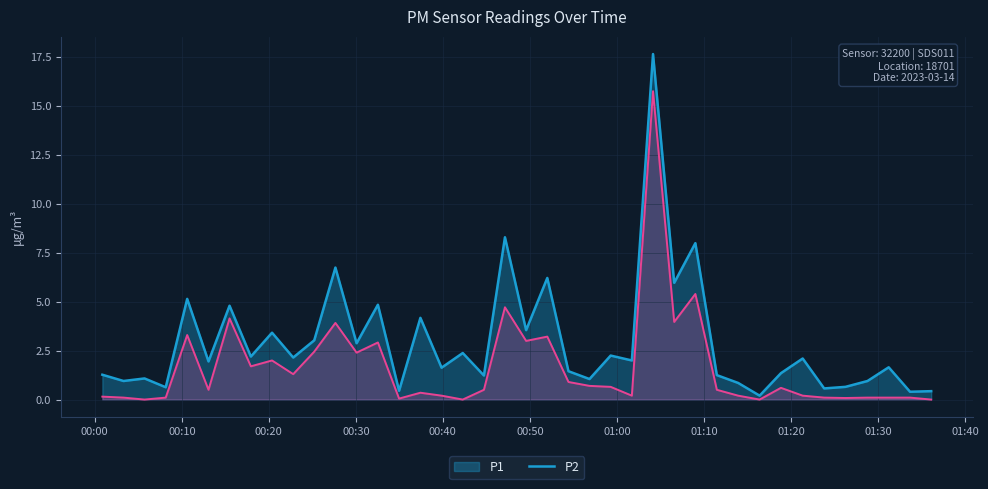

What is the approximate value of P2 at 2023-03-14T00:27:39?

3.9